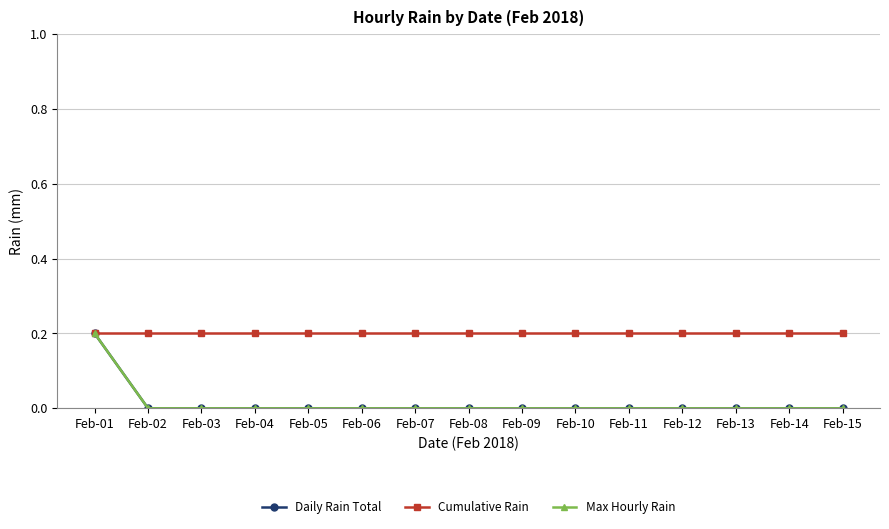

Is this an area chart (filled region under the line)?

No